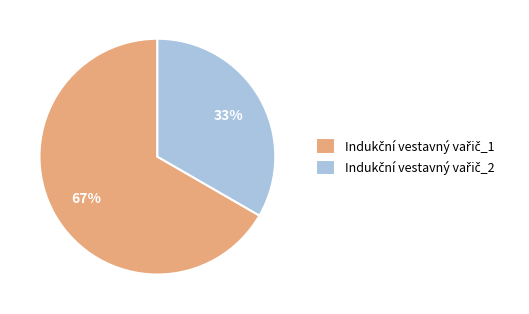

Is there a majority slice in this chart?

Yes